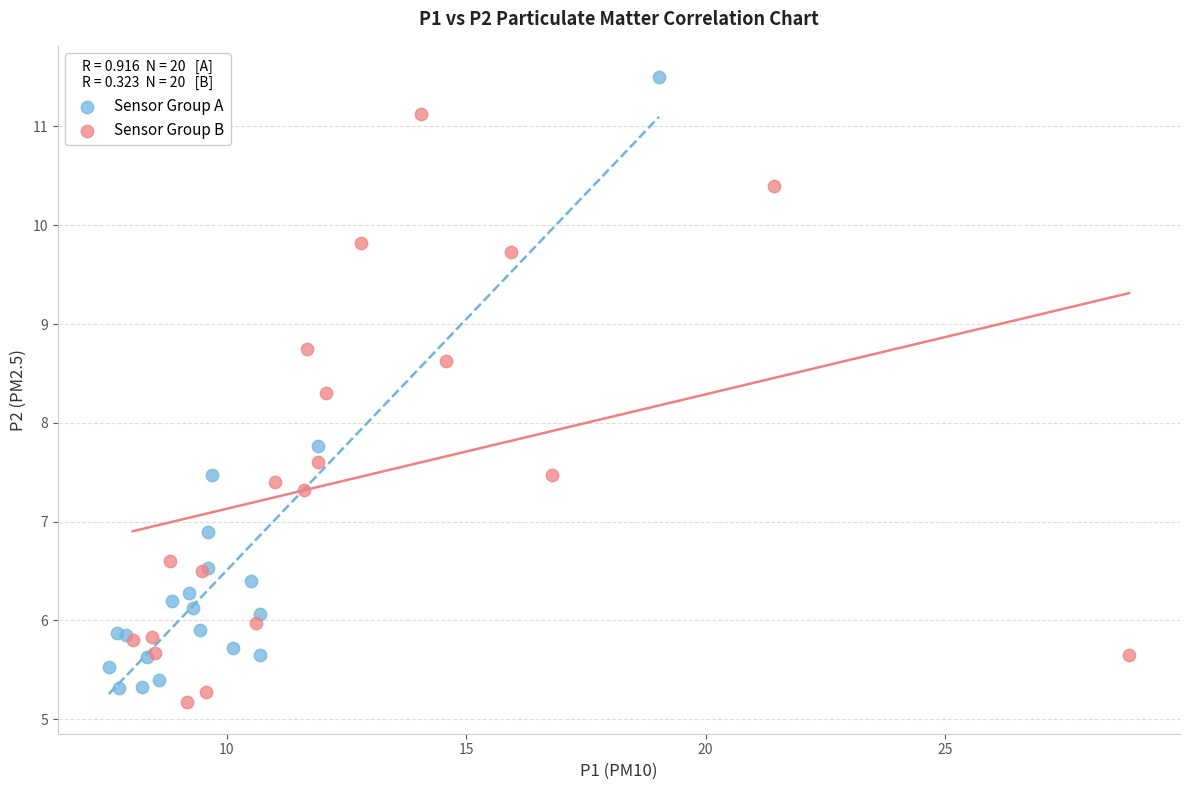

Which series reaches the maximum Y coordinate?

Sensor Group A